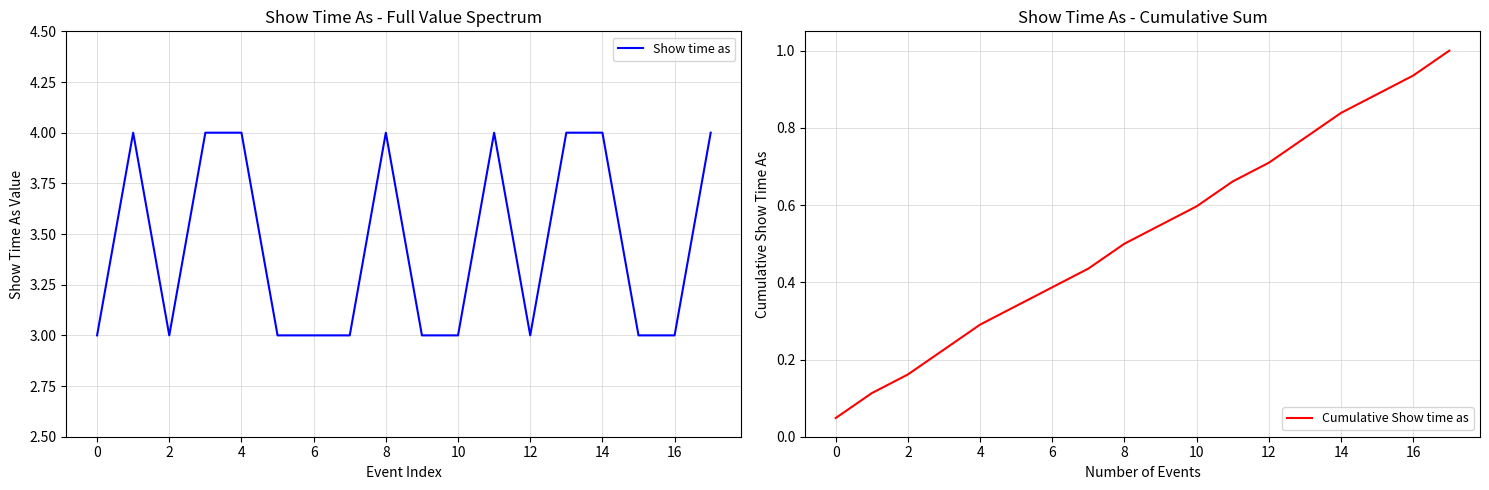

At 2, list the series in order from smallest to largest.

Cumulative Show time as, Show time as